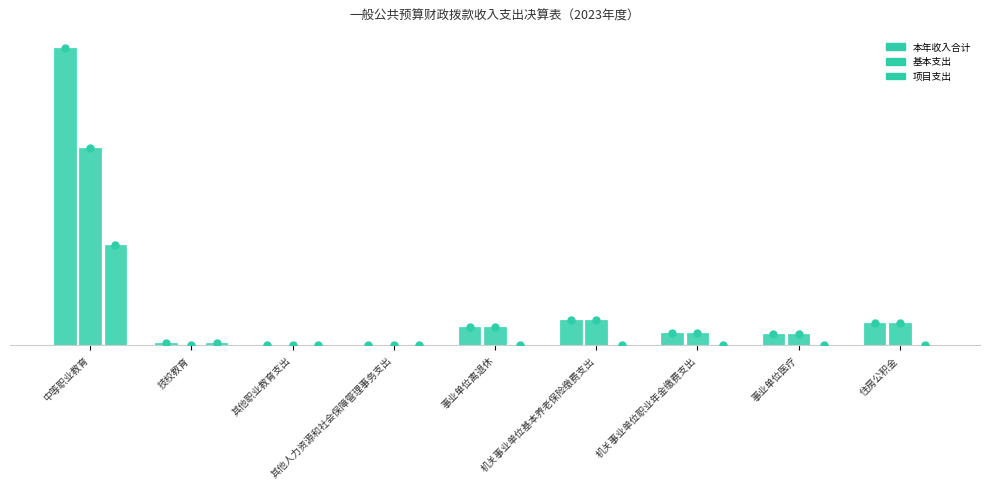

Rank the series by their average value, from lowest to highest.

项目支出, 基本支出, 本年收入合计